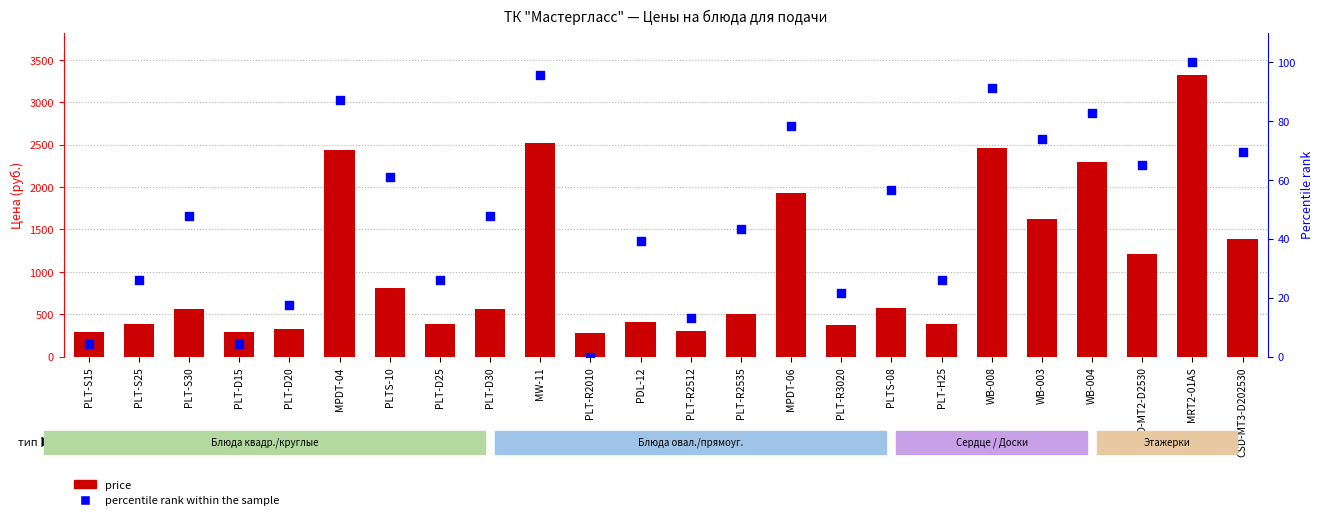

At how many categories does at least one series exceed 2655?

1